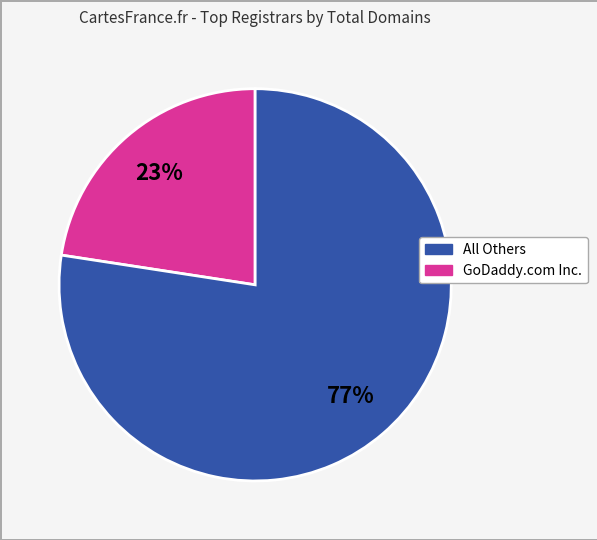

Count the number of slices in the pie.

2